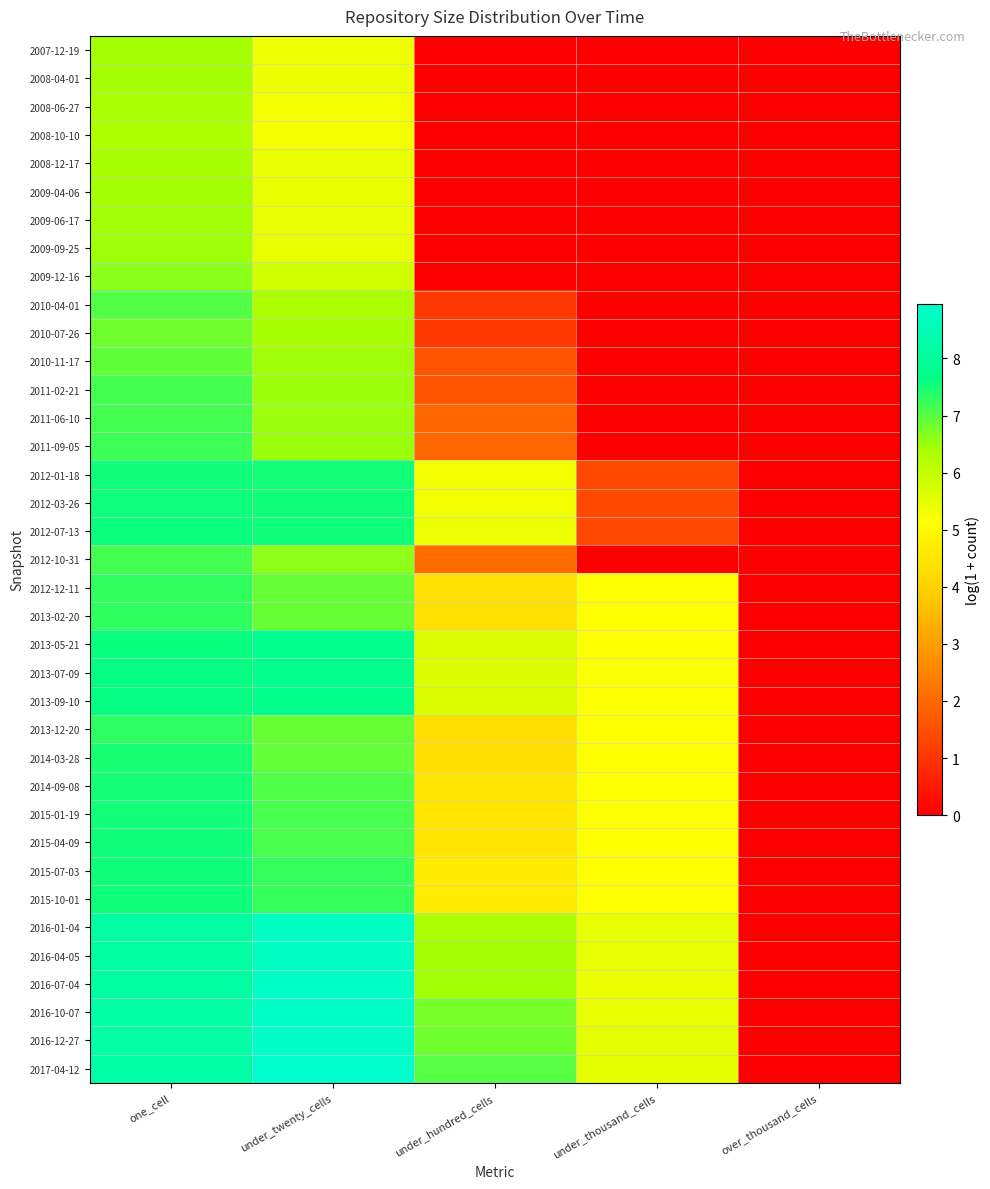

Reading left to right, list all the values displayed in this chart.

2007-12-19: one_cell=6.4	under_twenty_cells=5.4	under_hundred_cells=0.0	under_thousand_cells=0.0	over_thousand_cells=0.0
2008-04-01: one_cell=6.4	under_twenty_cells=5.4	under_hundred_cells=0.0	under_thousand_cells=0.0	over_thousand_cells=0.0
2008-06-27: one_cell=6.4	under_twenty_cells=5.3	under_hundred_cells=0.0	under_thousand_cells=0.0	over_thousand_cells=0.0
2008-10-10: one_cell=6.3	under_twenty_cells=5.3	under_hundred_cells=0.0	under_thousand_cells=0.0	over_thousand_cells=0.0
2008-12-17: one_cell=6.4	under_twenty_cells=5.4	under_hundred_cells=0.0	under_thousand_cells=0.0	over_thousand_cells=0.0
2009-04-06: one_cell=6.4	under_twenty_cells=5.4	under_hundred_cells=0.0	under_thousand_cells=0.0	over_thousand_cells=0.0
2009-06-17: one_cell=6.5	under_twenty_cells=5.4	under_hundred_cells=0.0	under_thousand_cells=0.0	over_thousand_cells=0.0
2009-09-25: one_cell=6.5	under_twenty_cells=5.5	under_hundred_cells=0.0	under_thousand_cells=0.0	over_thousand_cells=0.0
2009-12-16: one_cell=6.6	under_twenty_cells=5.8	under_hundred_cells=0.0	under_thousand_cells=0.0	over_thousand_cells=0.0
2010-04-01: one_cell=7.0	under_twenty_cells=6.4	under_hundred_cells=1.1	under_thousand_cells=0.0	over_thousand_cells=0.0
2010-07-26: one_cell=6.8	under_twenty_cells=6.4	under_hundred_cells=1.1	under_thousand_cells=0.0	over_thousand_cells=0.0
2010-11-17: one_cell=6.9	under_twenty_cells=6.5	under_hundred_cells=1.6	under_thousand_cells=0.0	over_thousand_cells=0.0
2011-02-21: one_cell=7.1	under_twenty_cells=6.5	under_hundred_cells=1.6	under_thousand_cells=0.0	over_thousand_cells=0.0
2011-06-10: one_cell=7.2	under_twenty_cells=6.5	under_hundred_cells=1.9	under_thousand_cells=0.0	over_thousand_cells=0.0
2011-09-05: one_cell=7.2	under_twenty_cells=6.5	under_hundred_cells=1.9	under_thousand_cells=0.0	over_thousand_cells=0.0
2012-01-18: one_cell=7.5	under_twenty_cells=7.5	under_hundred_cells=5.3	under_thousand_cells=1.4	over_thousand_cells=0.0
2012-03-26: one_cell=7.6	under_twenty_cells=7.5	under_hundred_cells=5.3	under_thousand_cells=1.4	over_thousand_cells=0.0
2012-07-13: one_cell=7.6	under_twenty_cells=7.6	under_hundred_cells=5.4	under_thousand_cells=1.4	over_thousand_cells=0.0
2012-10-31: one_cell=7.1	under_twenty_cells=6.6	under_hundred_cells=2.1	under_thousand_cells=0.0	over_thousand_cells=0.0
2012-12-11: one_cell=7.3	under_twenty_cells=6.9	under_hundred_cells=4.3	under_thousand_cells=5.1	over_thousand_cells=0.0
2013-02-20: one_cell=7.3	under_twenty_cells=6.9	under_hundred_cells=4.3	under_thousand_cells=5.1	over_thousand_cells=0.0
2013-05-21: one_cell=7.6	under_twenty_cells=7.8	under_hundred_cells=5.6	under_thousand_cells=5.1	over_thousand_cells=0.0
2013-07-09: one_cell=7.6	under_twenty_cells=7.8	under_hundred_cells=5.6	under_thousand_cells=5.1	over_thousand_cells=0.0
2013-09-10: one_cell=7.6	under_twenty_cells=7.8	under_hundred_cells=5.6	under_thousand_cells=5.1	over_thousand_cells=0.0
2013-12-20: one_cell=7.3	under_twenty_cells=6.9	under_hundred_cells=4.3	under_thousand_cells=5.1	over_thousand_cells=0.0
2014-03-28: one_cell=7.5	under_twenty_cells=6.9	under_hundred_cells=4.3	under_thousand_cells=5.1	over_thousand_cells=0.0
2014-09-08: one_cell=7.5	under_twenty_cells=7.1	under_hundred_cells=4.5	under_thousand_cells=5.1	over_thousand_cells=0.0
2015-01-19: one_cell=7.5	under_twenty_cells=7.1	under_hundred_cells=4.5	under_thousand_cells=5.1	over_thousand_cells=0.0
2015-04-09: one_cell=7.5	under_twenty_cells=7.1	under_hundred_cells=4.5	under_thousand_cells=5.1	over_thousand_cells=0.0
2015-07-03: one_cell=7.5	under_twenty_cells=7.3	under_hundred_cells=4.6	under_thousand_cells=5.1	over_thousand_cells=0.0
2015-10-01: one_cell=7.5	under_twenty_cells=7.3	under_hundred_cells=4.6	under_thousand_cells=5.1	over_thousand_cells=0.0
2016-01-04: one_cell=8.2	under_twenty_cells=8.8	under_hundred_cells=6.4	under_thousand_cells=5.5	over_thousand_cells=0.0
2016-04-05: one_cell=8.2	under_twenty_cells=8.8	under_hundred_cells=6.4	under_thousand_cells=5.5	over_thousand_cells=0.0
2016-07-04: one_cell=8.2	under_twenty_cells=8.8	under_hundred_cells=6.4	under_thousand_cells=5.4	over_thousand_cells=0.0
2016-10-07: one_cell=8.2	under_twenty_cells=8.9	under_hundred_cells=6.8	under_thousand_cells=5.5	over_thousand_cells=0.0
2016-12-27: one_cell=8.3	under_twenty_cells=8.9	under_hundred_cells=6.8	under_thousand_cells=5.5	over_thousand_cells=0.0
2017-04-12: one_cell=8.3	under_twenty_cells=9.0	under_hundred_cells=7.0	under_thousand_cells=5.5	over_thousand_cells=0.0